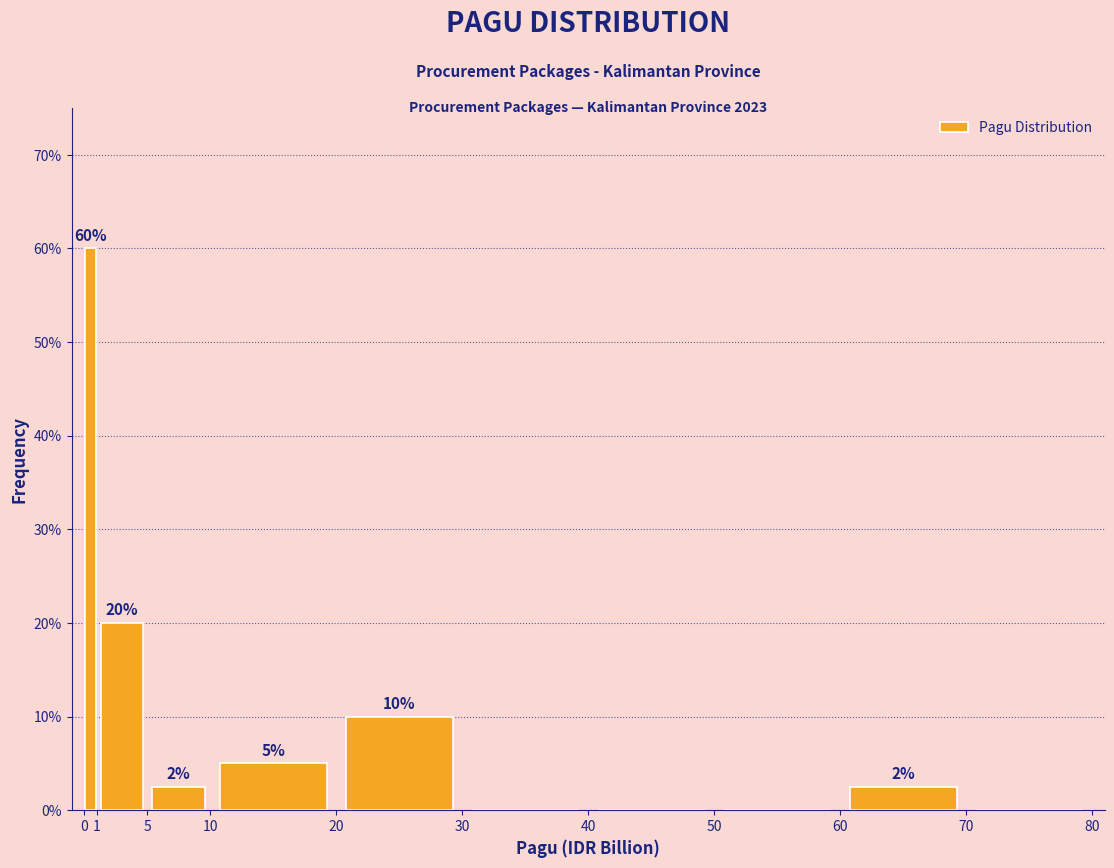

Which range on the x-axis has the tallest bar?

0 to 1